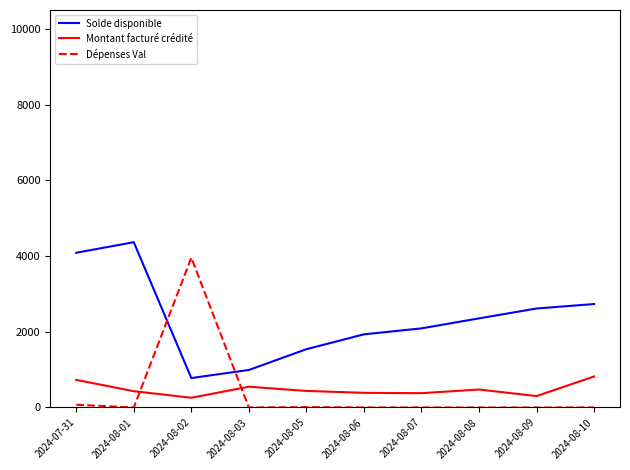

How many distinct data groups are displayed?

3